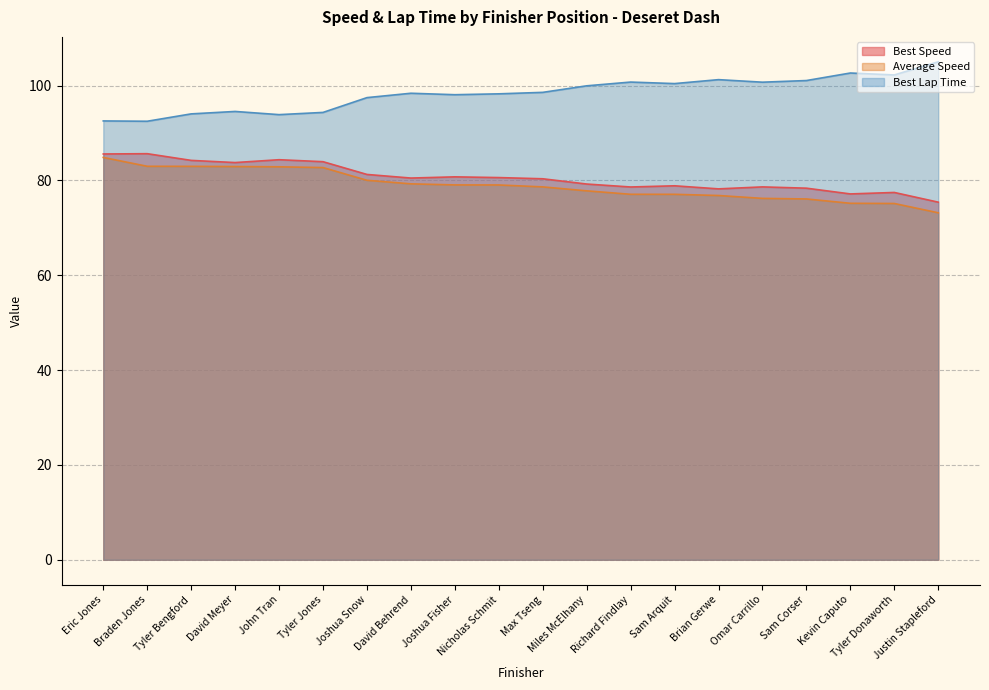

Which category has the highest value across all series?

Justin Stapleford